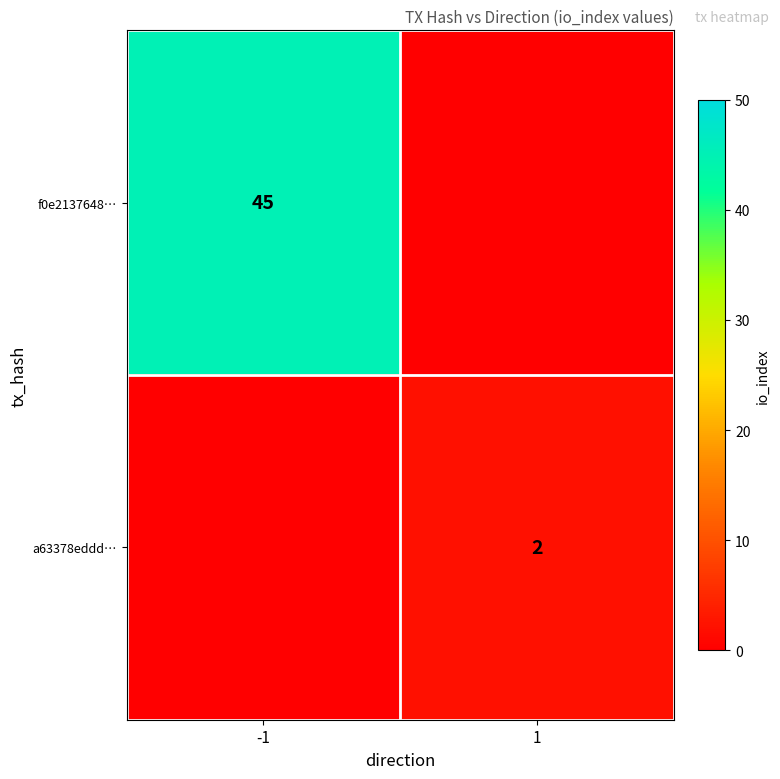

Between -1 and 1, which is larger?

-1